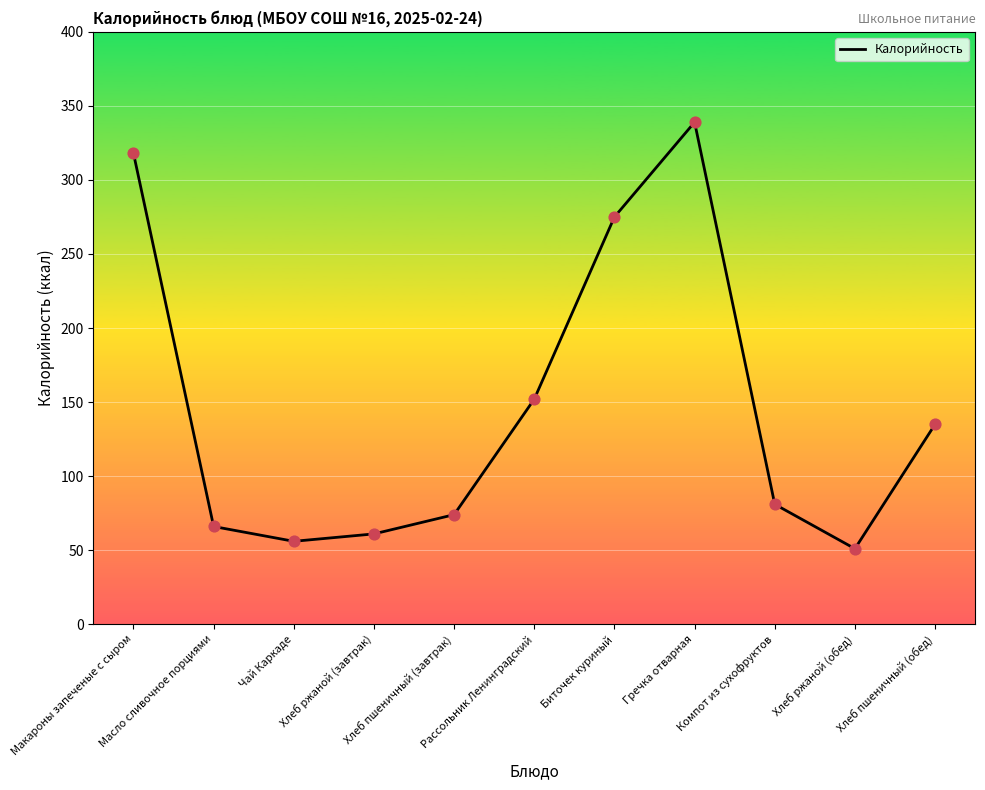

Between Гречка отварная and Хлеб ржаной (завтрак), which is larger?

Гречка отварная